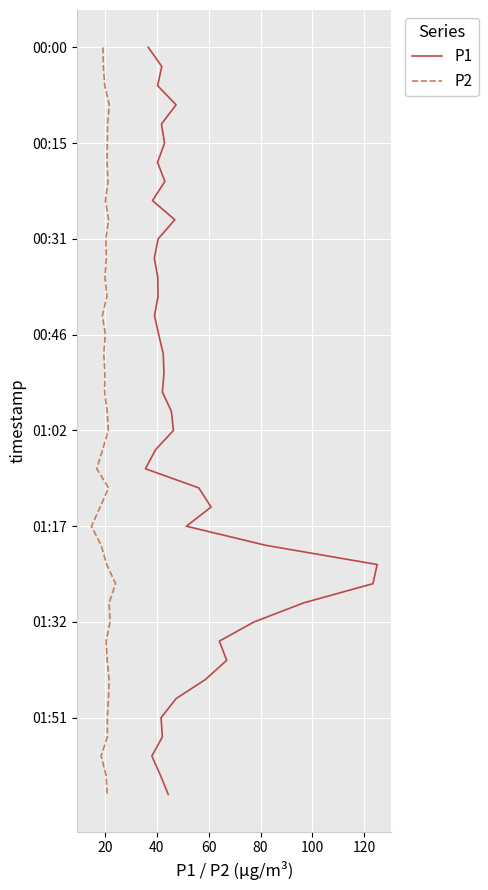

How many lines are shown in the chart?

2